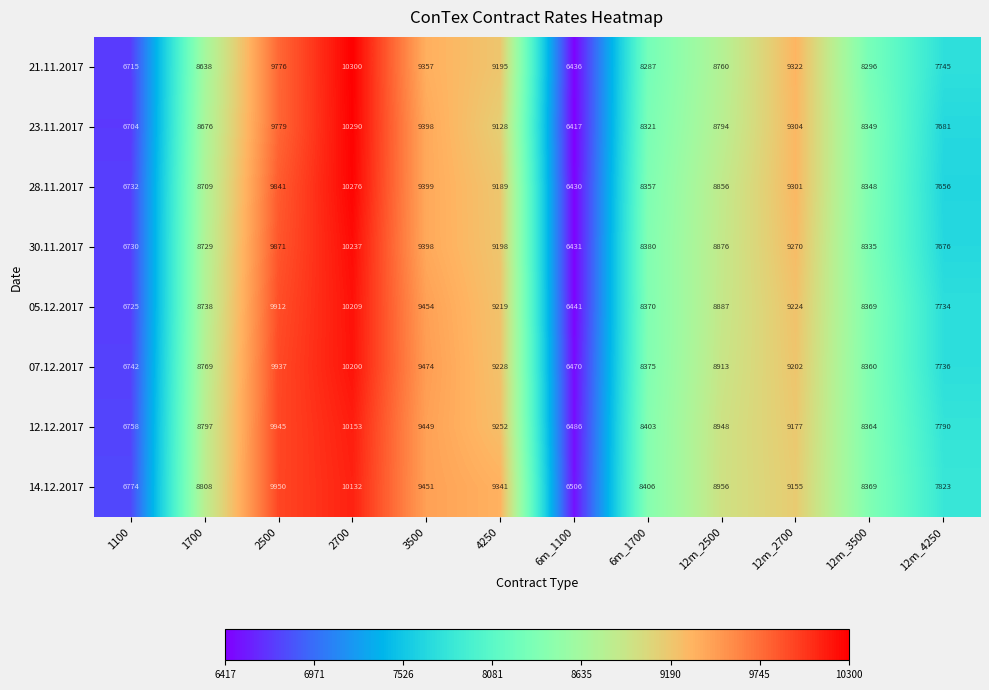

Rank the series by their maximum value, from highest to lowest.

21.11.2017, 23.11.2017, 28.11.2017, 30.11.2017, 05.12.2017, 07.12.2017, 12.12.2017, 14.12.2017